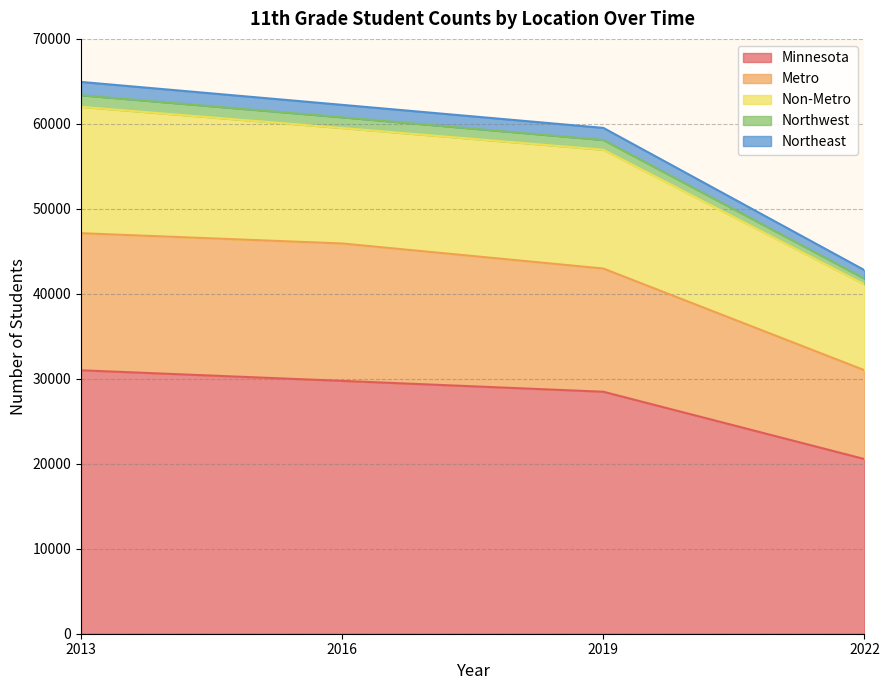

What is the minimum value for Minnesota?

20553